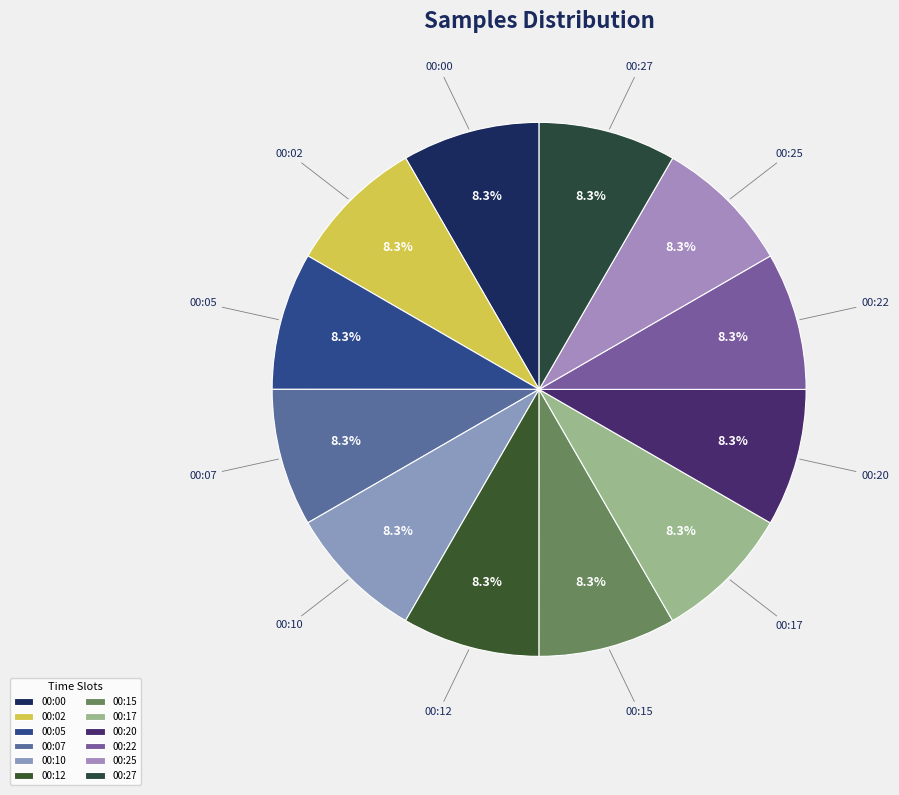

Is there any slice that represents more than half of the pie?

No